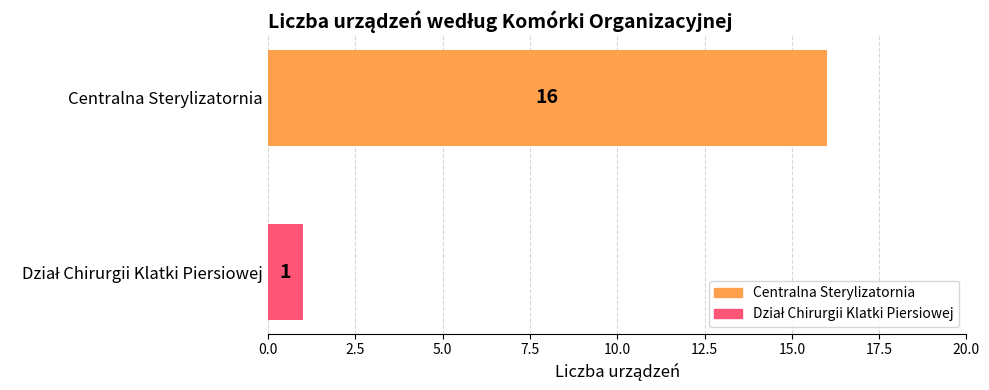

What is the lowest value of the Centralna Sterylizatornia series?

16